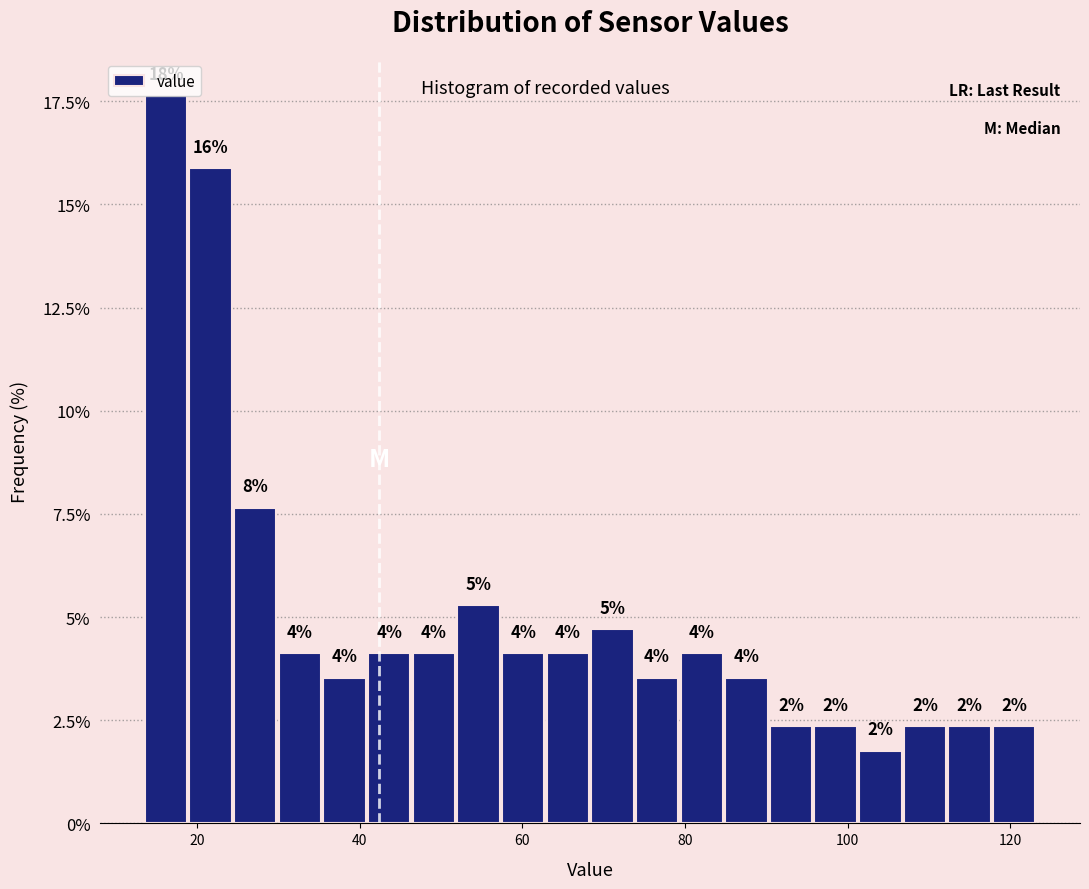

Around what value on the x-axis is the tallest bar? Give the approximate position of its centre, as read against the axis.

16